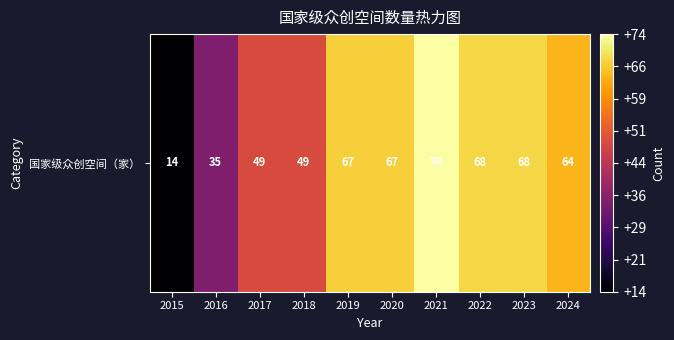

List the labels in order of value, largest first.

2021, 2022, 2023, 2019, 2020, 2024, 2017, 2018, 2016, 2015